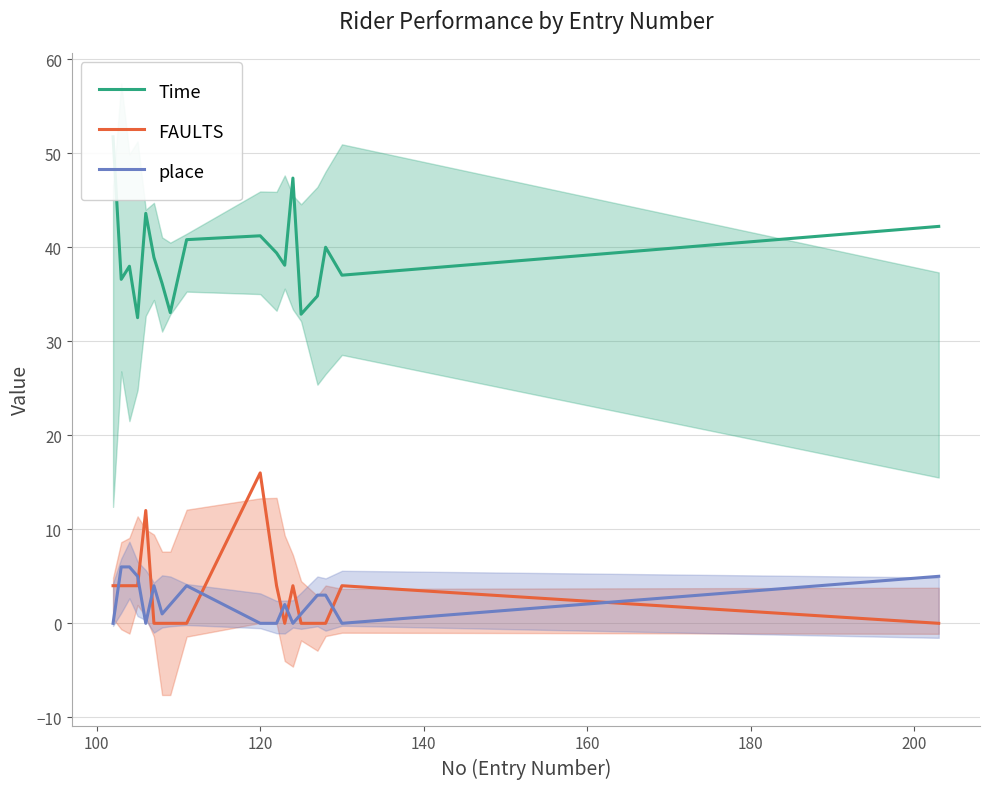

At how many categories does at least one series exceed 34?

15